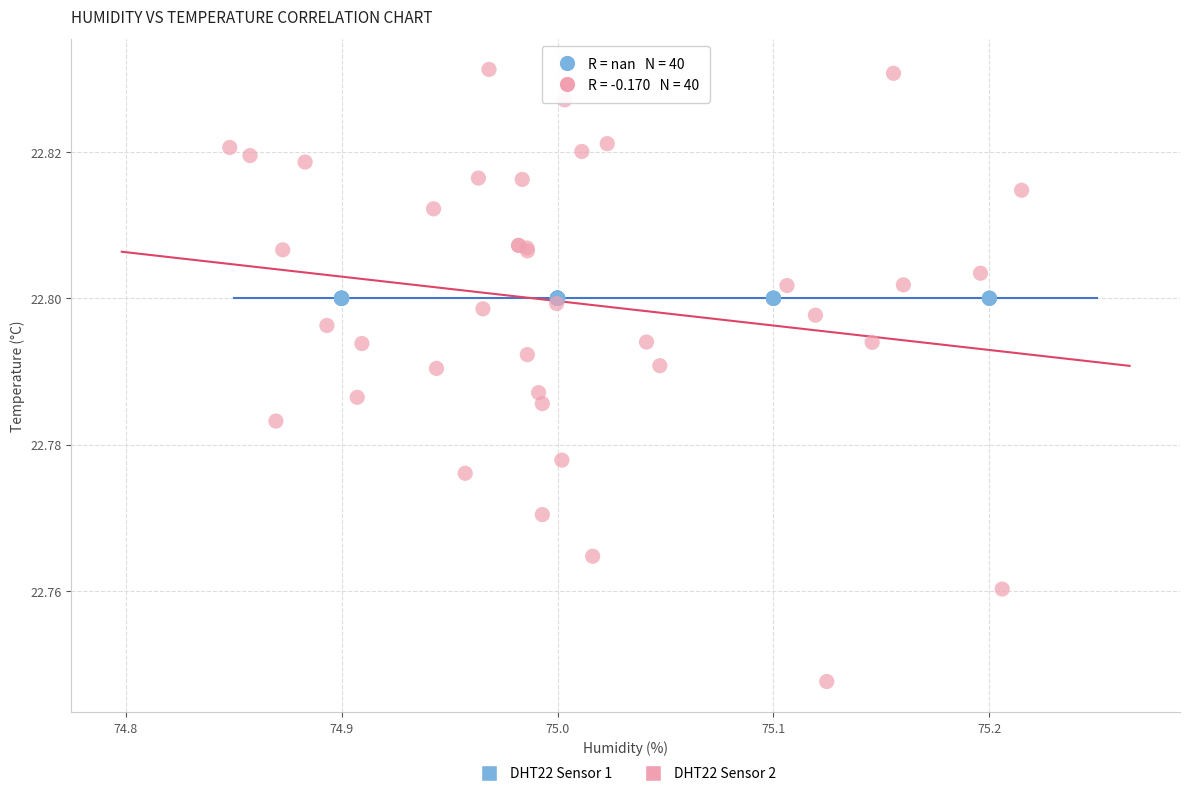

Which series contains the highest Y value?

DHT22 Sensor 2